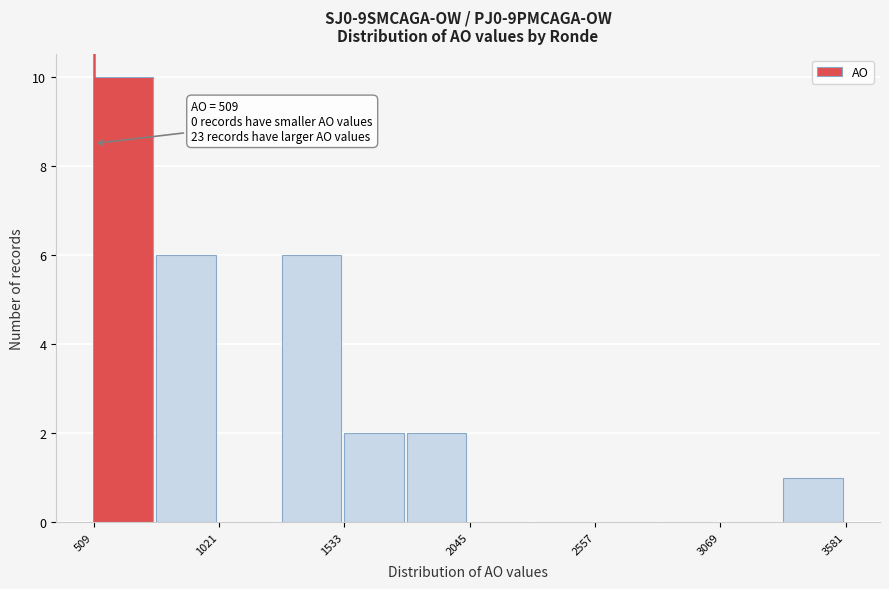

Around what value on the x-axis is the tallest bar? Give the approximate position of its centre, as read against the axis.

600